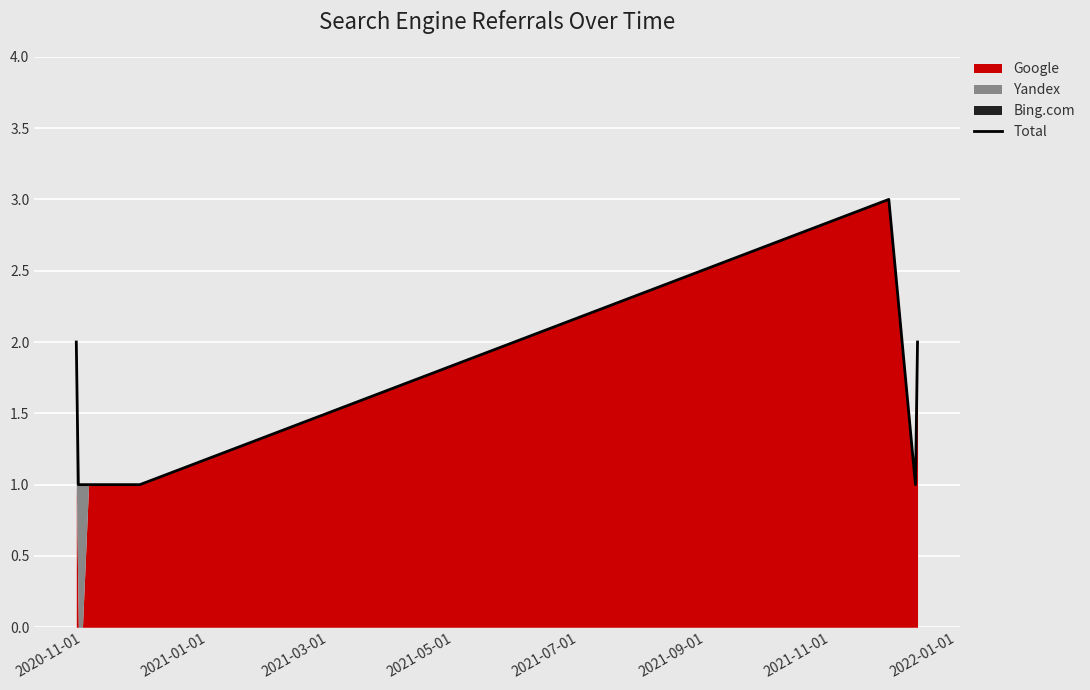

What is the difference between the second highest and minimum values?

1